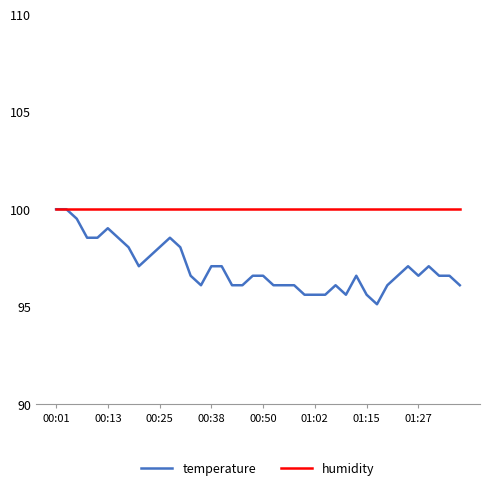

List the series in order of their overall mean, lowest first.

temperature, humidity